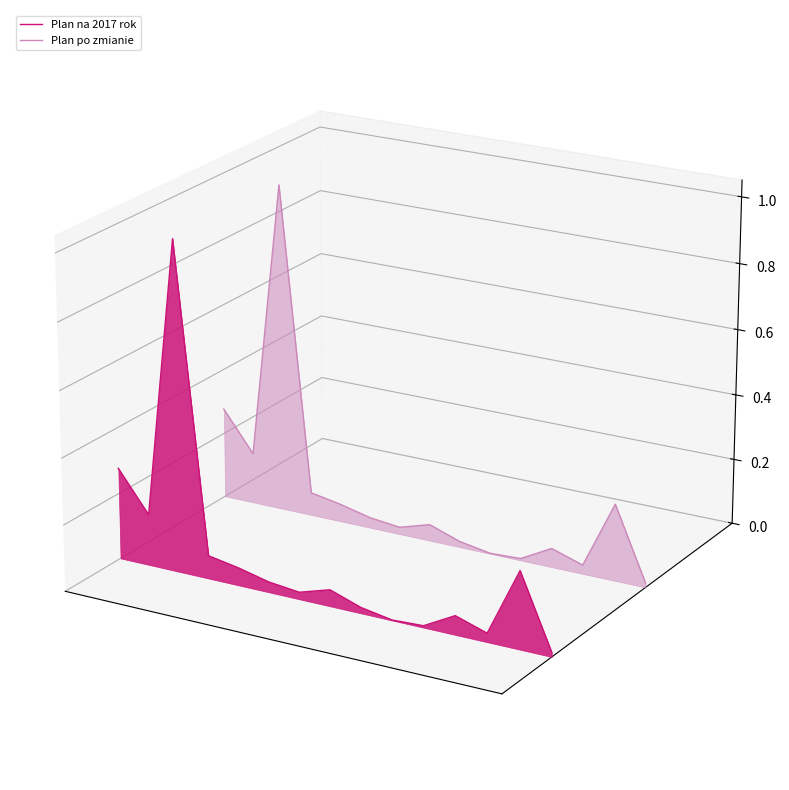

Rank the series by their average value, from highest to lowest.

Plan po zmianie, Plan na 2017 rok